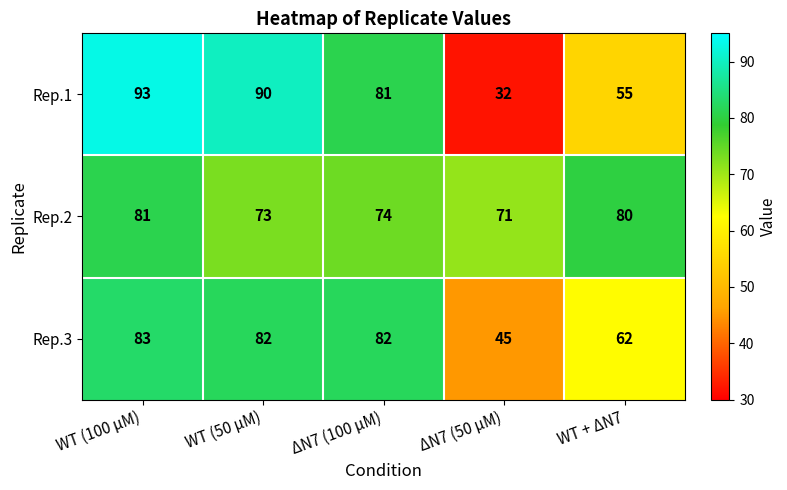

What is the total value across all series at ΔN7 (50 µM)?

148